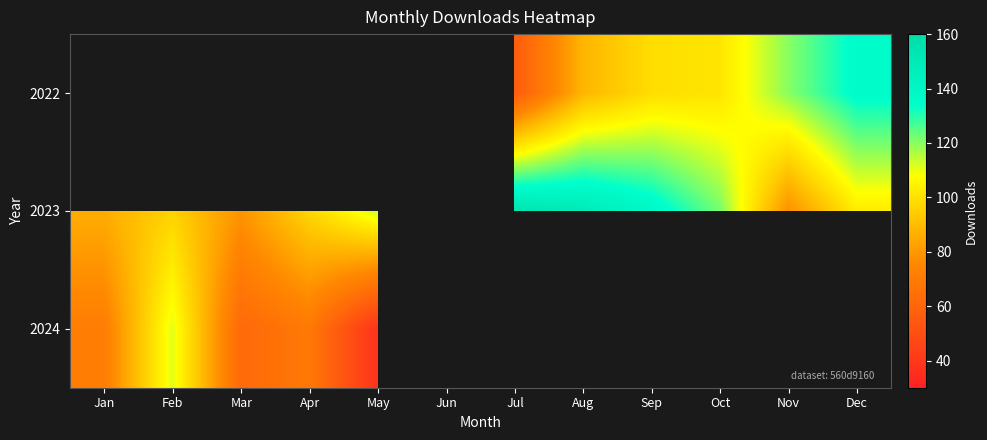

What is the maximum value shown in the chart?

154.0